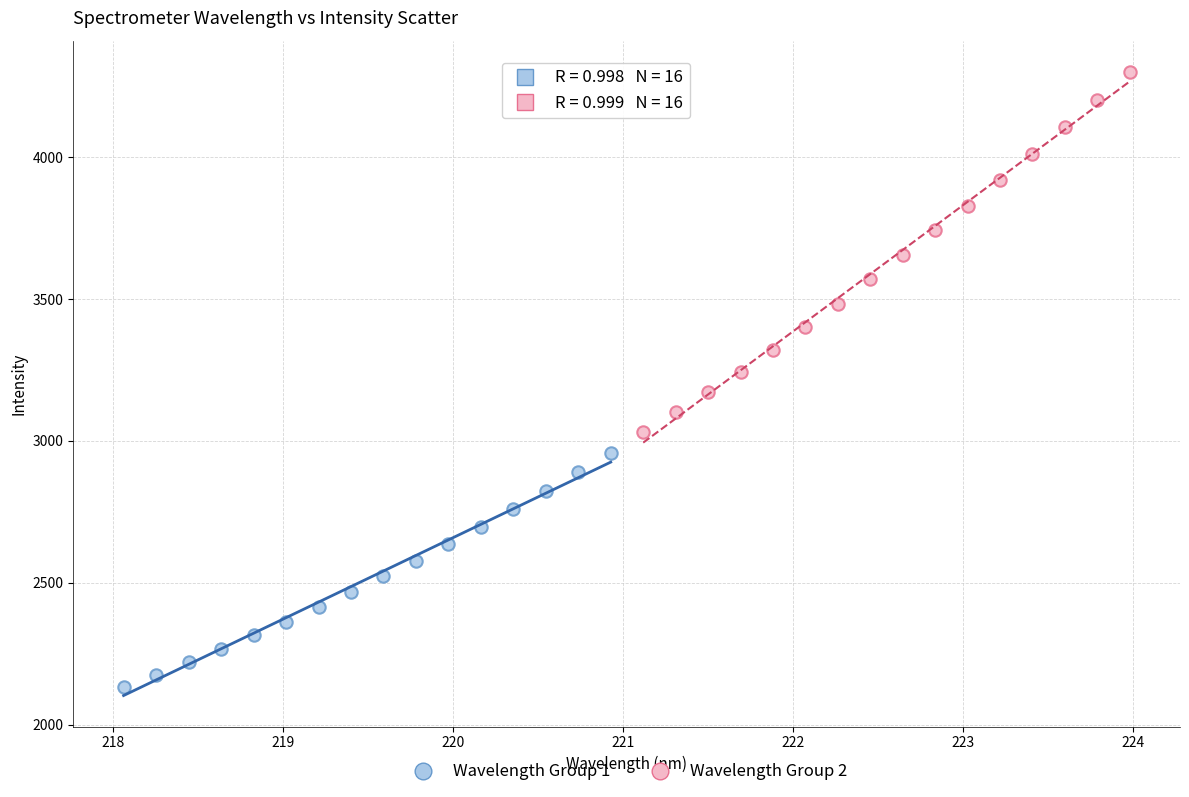

Which series has the widest spread of Y values?

Wavelength Group 2